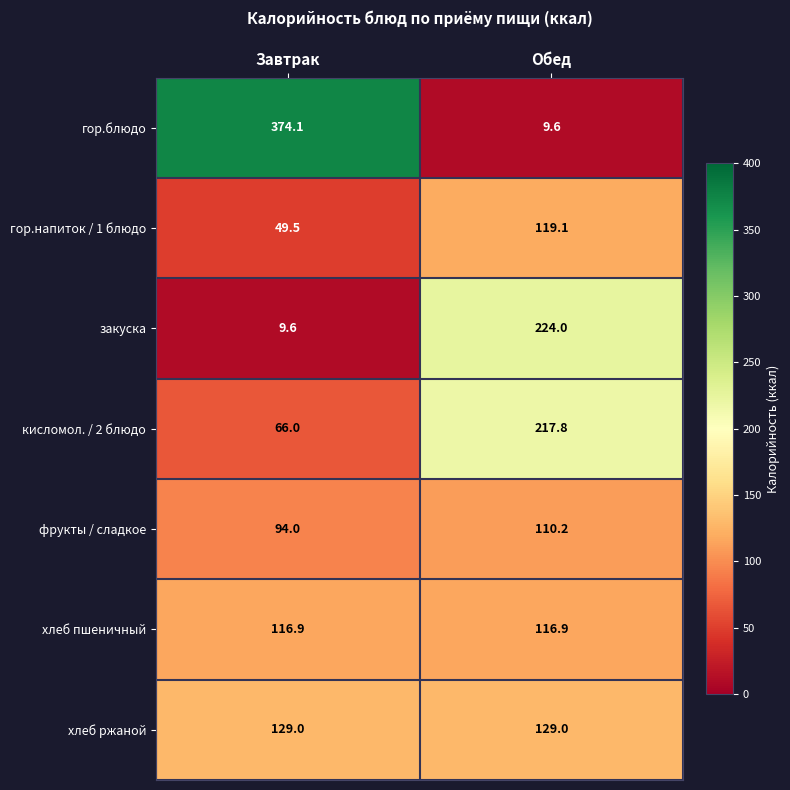

Which series changed the most between Завтрак and Обед?

гор.блюдо